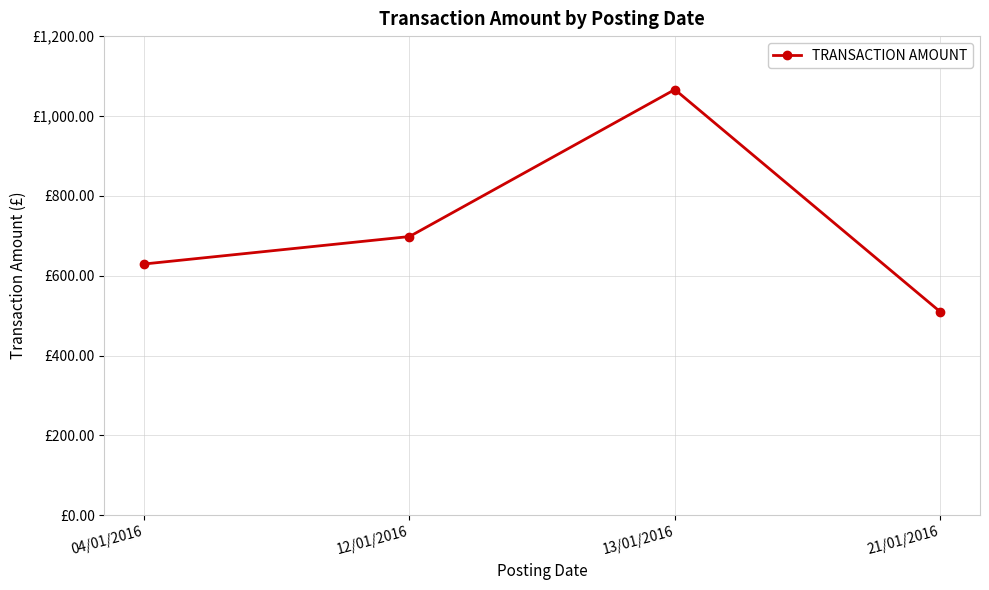

Reading left to right, extract all data points from this chart.

629.3	698.1	1066.2	509.7